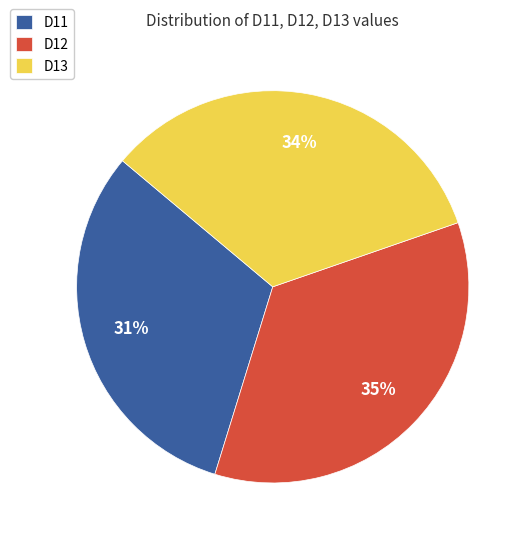

To the nearest percent, what percentage of the pie is D11?

31%